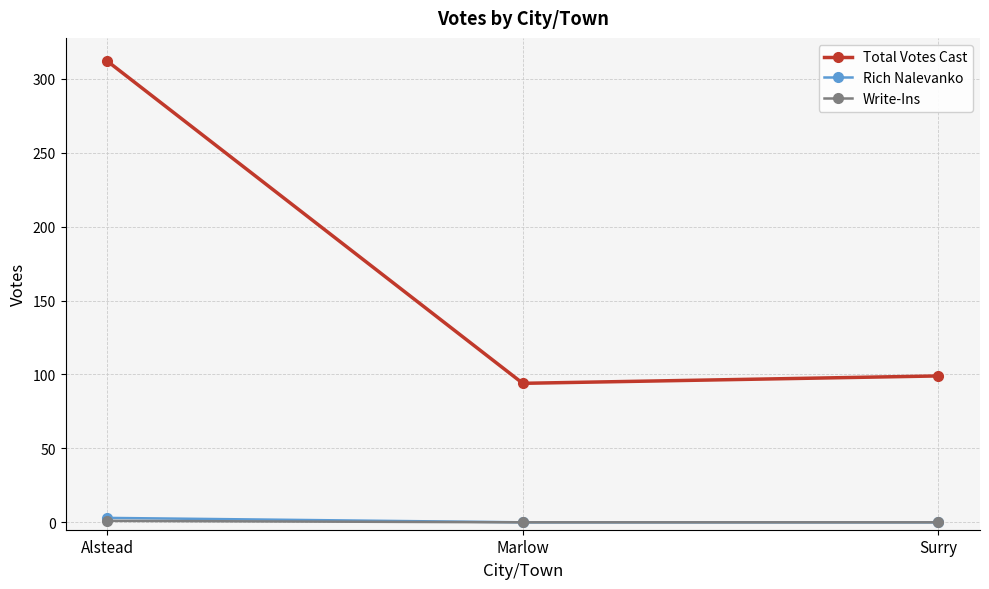

What is the spread (max minus min) of values at Marlow?

94